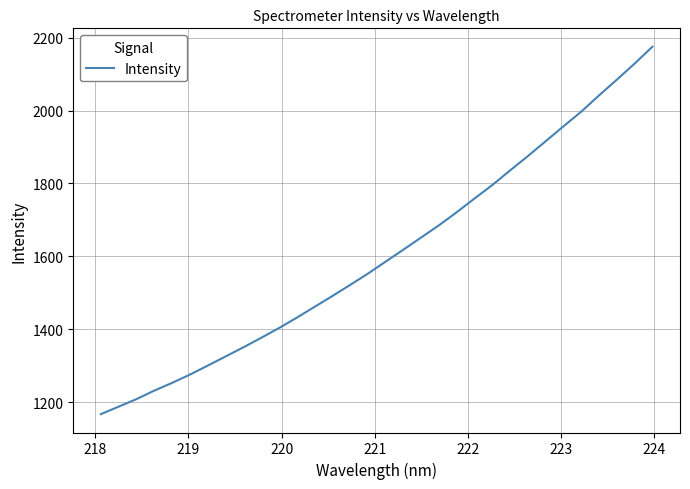

What is the minimum value shown in the chart?

1166.8